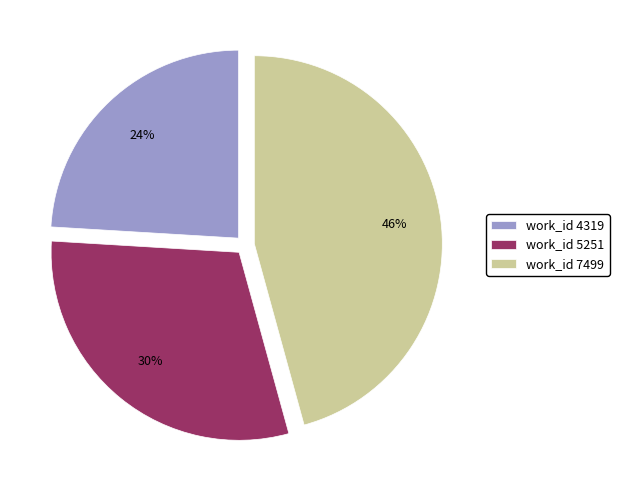

Between work_id 5251 and work_id 7499, which is larger?

work_id 7499